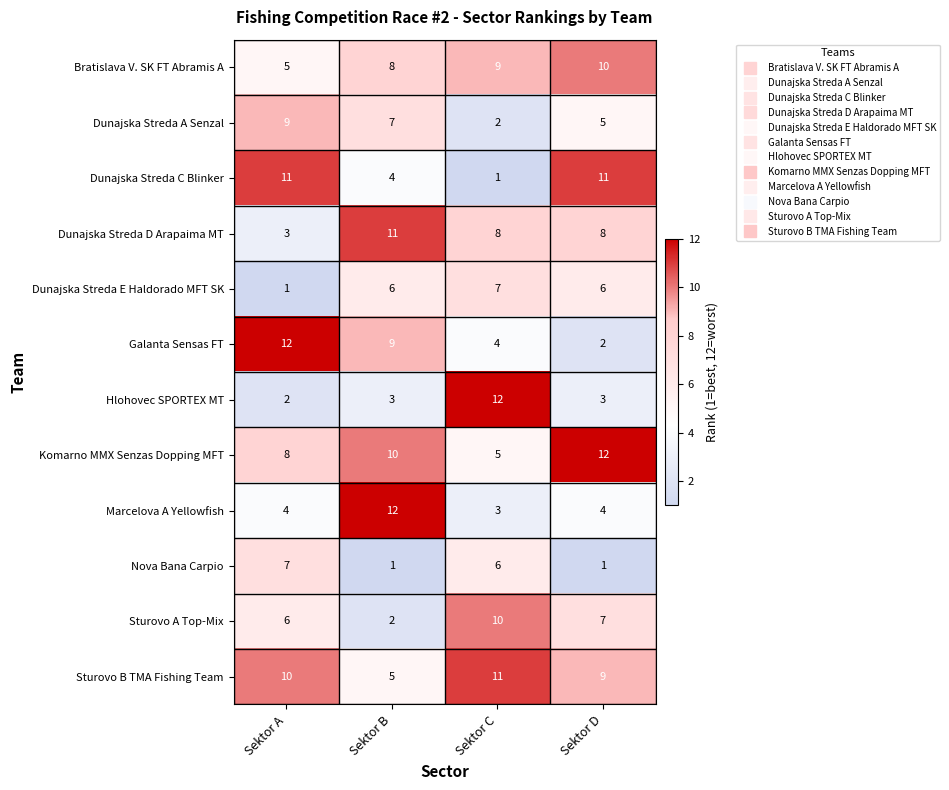

Between Sektor A and Sektor D, which series saw the biggest shift?

Galanta Sensas FT